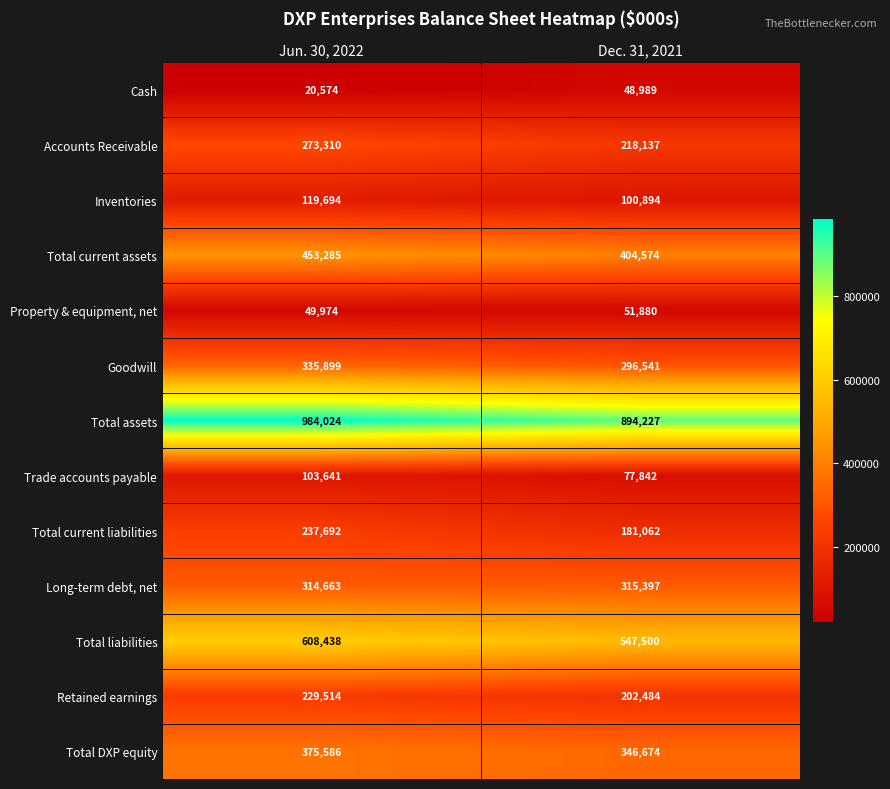

List the series in order of their peak value, highest first.

Total assets, Total liabilities, Total current assets, Total DXP equity, Goodwill, Long-term debt, net, Accounts Receivable, Total current liabilities, Retained earnings, Inventories, Trade accounts payable, Property & equipment, net, Cash